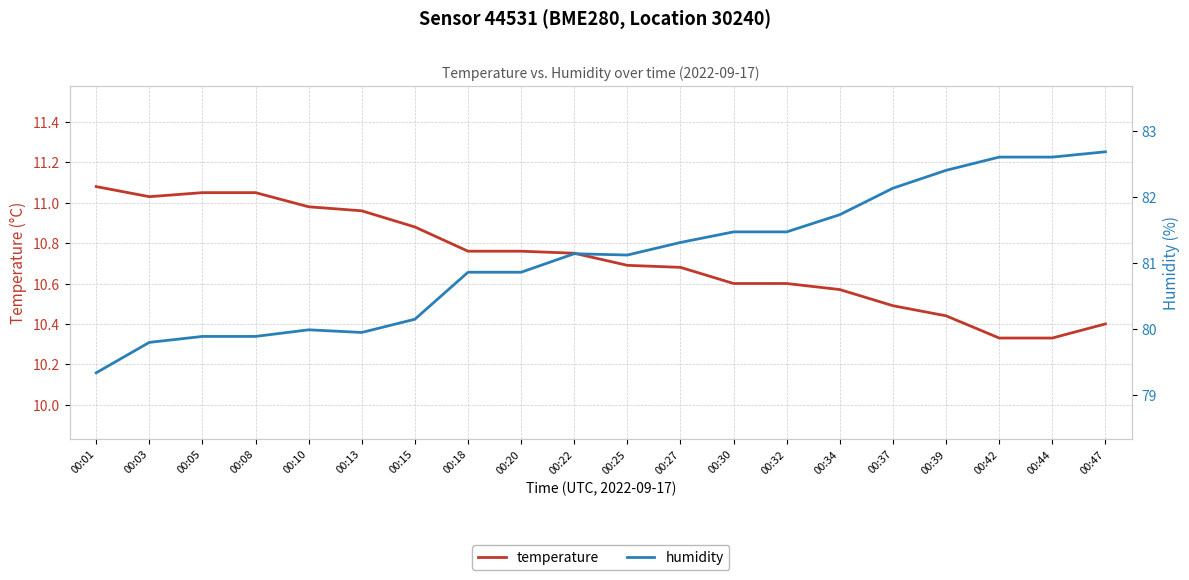

Rank the categories by temperature value from lowest to highest.

00:42, 00:44, 00:47, 00:39, 00:37, 00:34, 00:30, 00:32, 00:27, 00:25, 00:22, 00:18, 00:20, 00:15, 00:13, 00:10, 00:03, 00:05, 00:08, 00:01